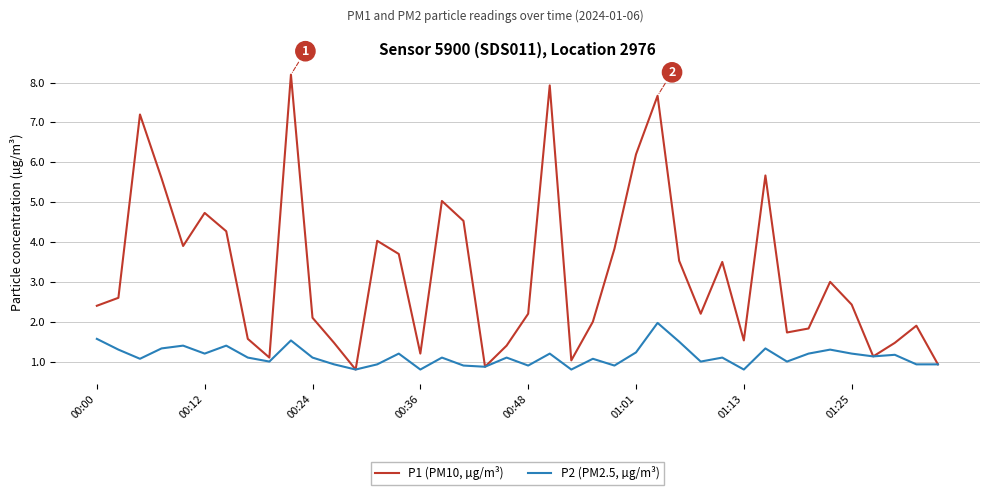

Reading left to right, what are all the values shown in this chart?

P1 (PM10, µg/m³): 2.4	2.6	7.2	5.6	3.9	4.7	4.3	1.6	1.1	8.2	2.1	1.5	0.8	4.0	3.7	1.2	5.0	4.5	0.9	1.4	2.2	7.9	1.0	2.0	3.8	6.2	7.7	3.5	2.2	3.5	1.5	5.7	1.7	1.8	3.0	2.4	1.1	1.5	1.9	0.9
P2 (PM2.5, µg/m³): 1.6	1.3	1.1	1.3	1.4	1.2	1.4	1.1	1.0	1.5	1.1	0.9	0.8	0.9	1.2	0.8	1.1	0.9	0.9	1.1	0.9	1.2	0.8	1.1	0.9	1.2	2.0	1.5	1.0	1.1	0.8	1.3	1.0	1.2	1.3	1.2	1.1	1.2	0.9	0.9